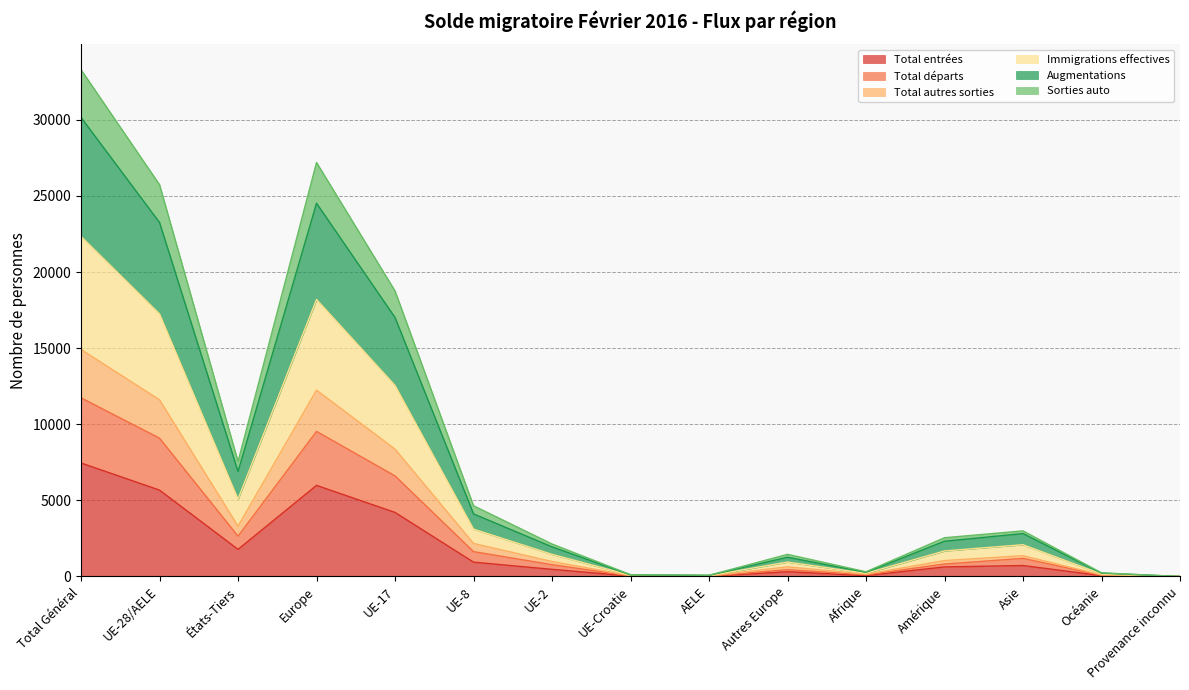

True or false: Immigrations effectives has more than 1 points higher than both neighbors.

True